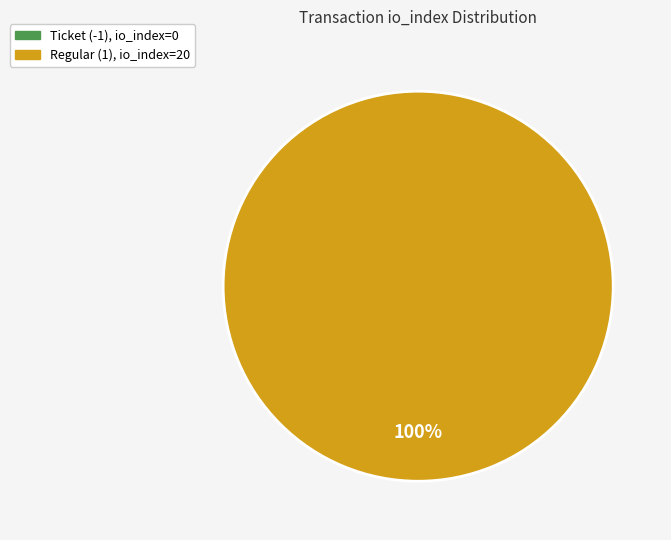

Which category has the biggest portion of the pie?

Regular (1)